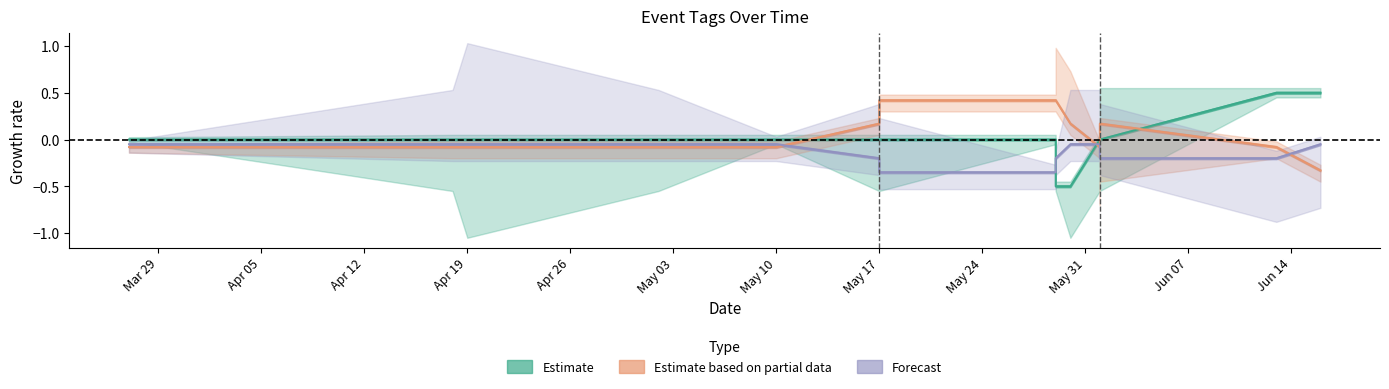

True or false: LAND has more than 1 interior local peaks.

False